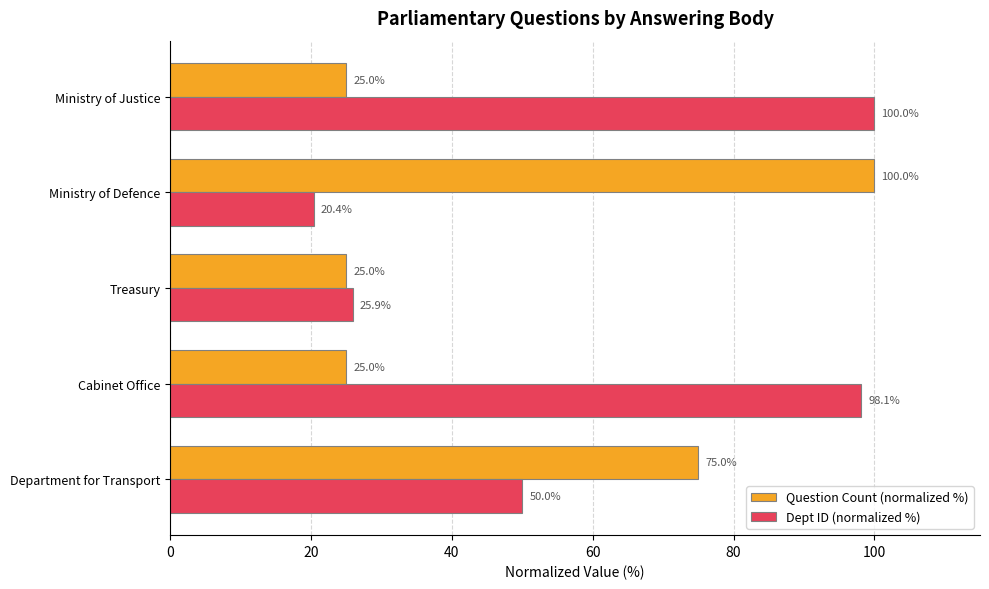

Rank the series by their average value, from highest to lowest.

Dept ID (normalized %), Question Count (normalized %)